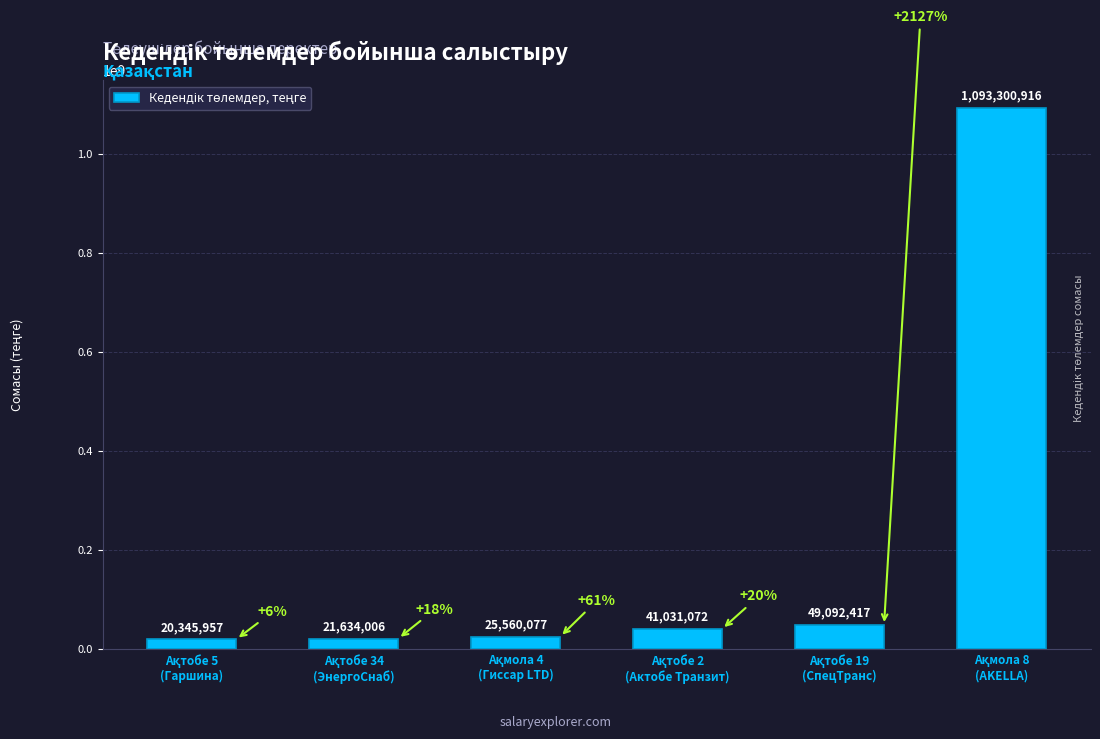

Are the bars grouped side by side (vs. stacked)?

No